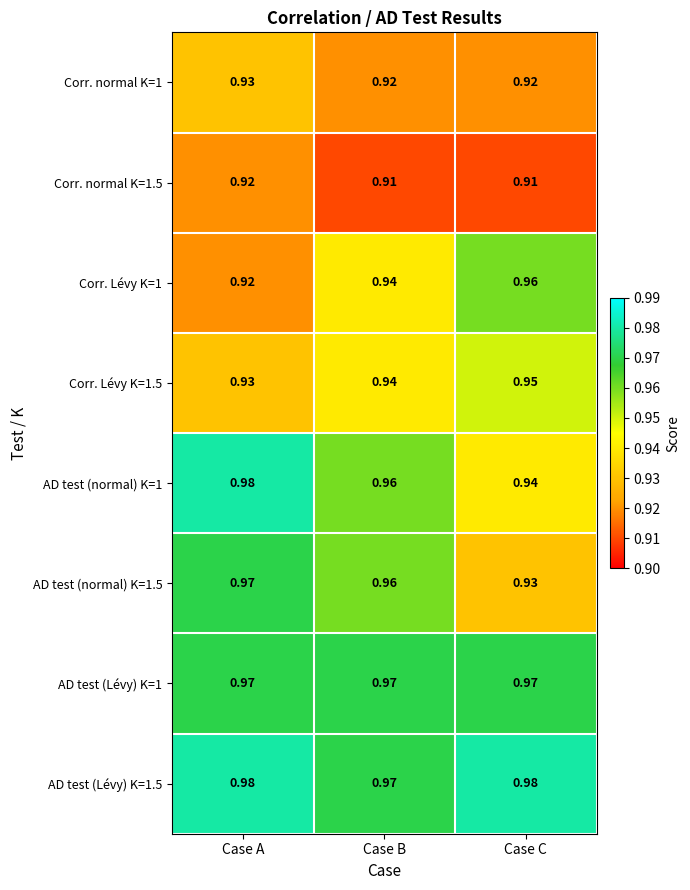

At which category is the sum across all series the highest?

Case A